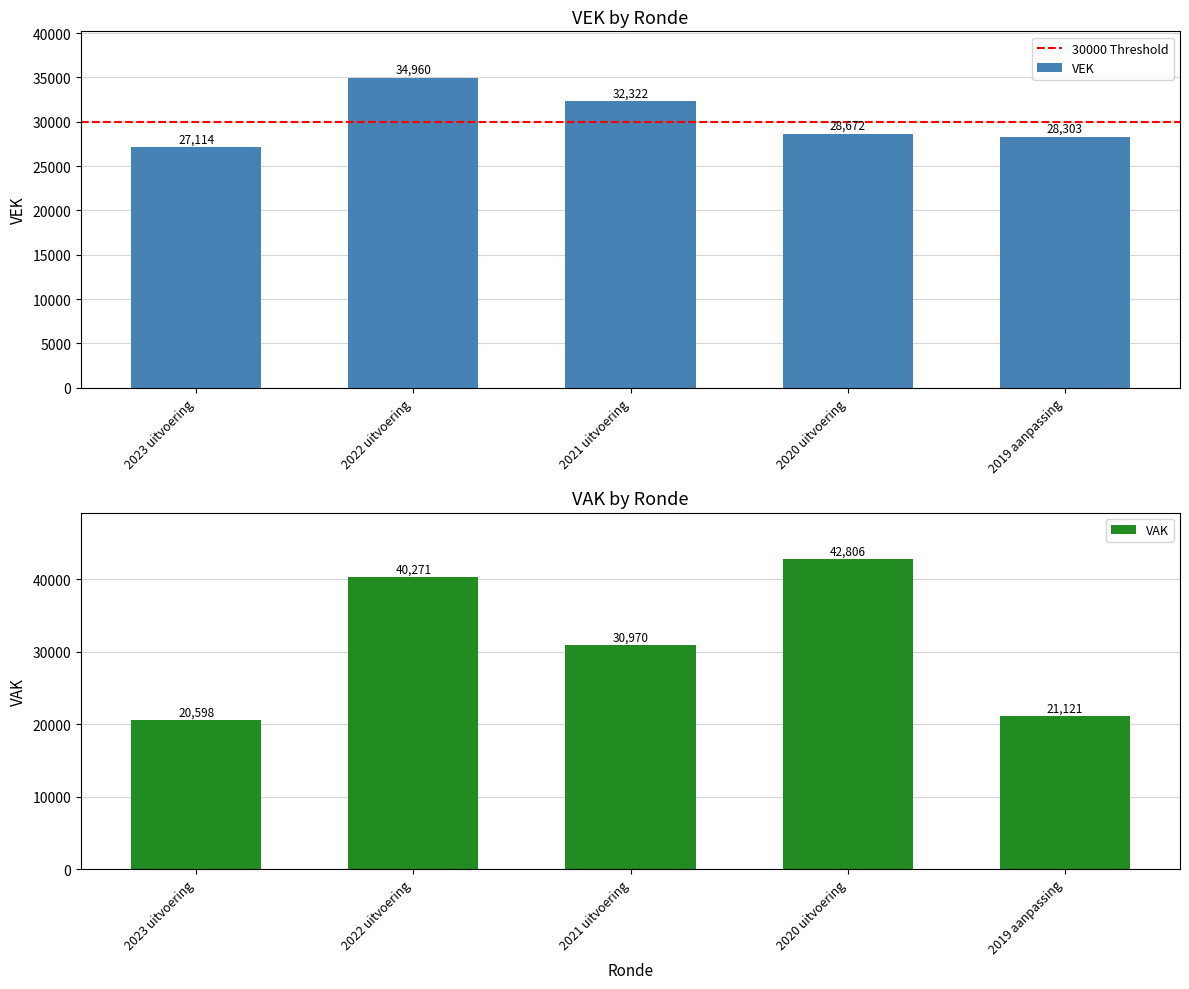

Is it true that the value at 2019 aanpassing is 28303?

True